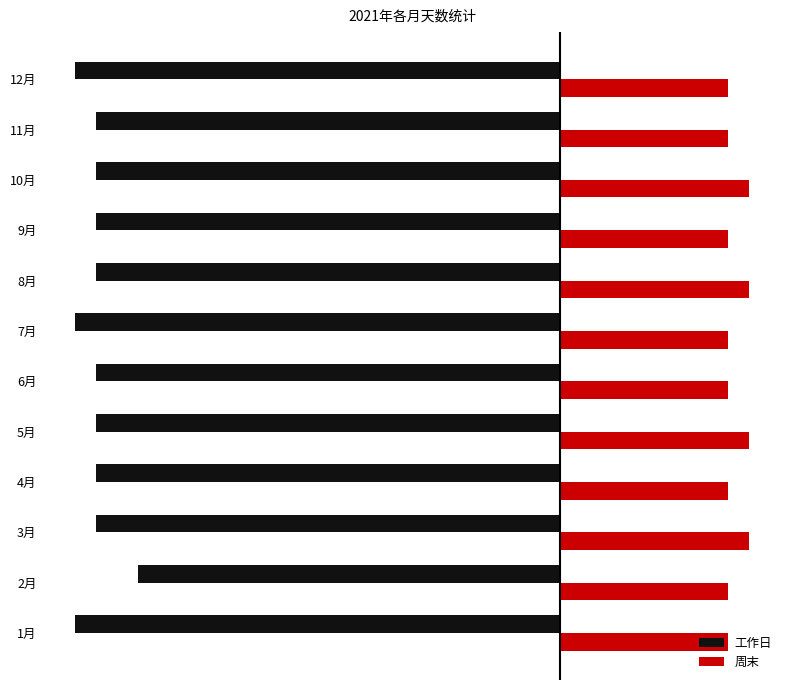

What are all the series names shown in the legend?

工作日, 周末